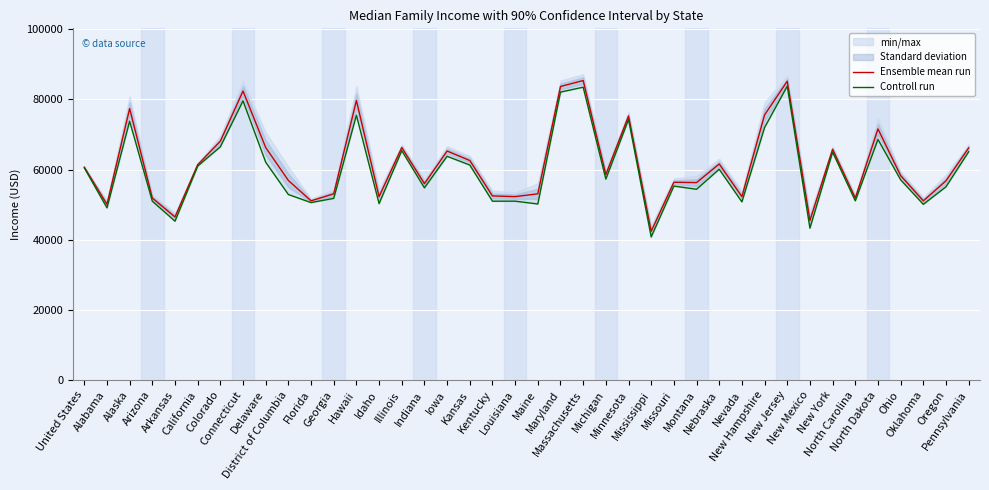

Which series has the largest total across all categories?

Ensemble mean run